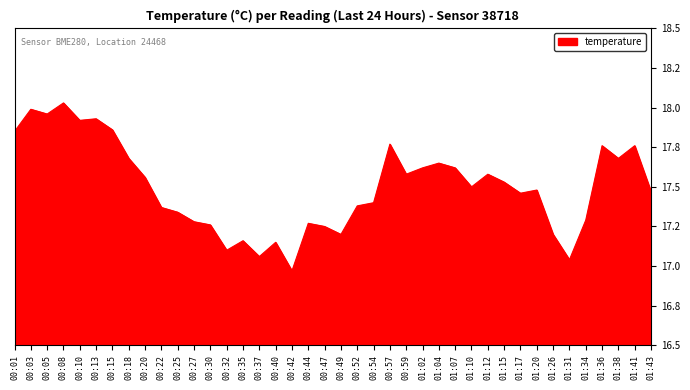

Is this an area chart (filled region under the line)?

Yes